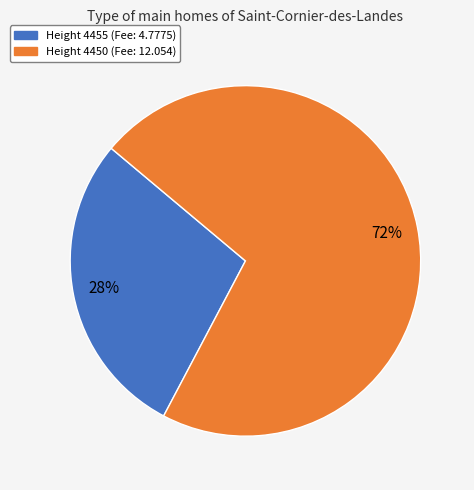

To the nearest percent, what is the average slice percentage?

50%